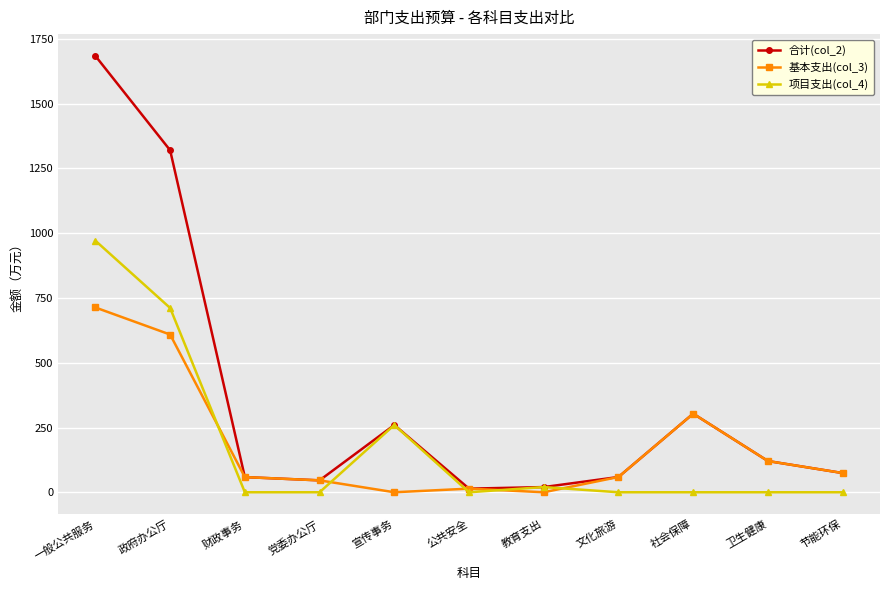

True or false: 项目支出(col_4) has a value of 562.5 at 节能环保.

False